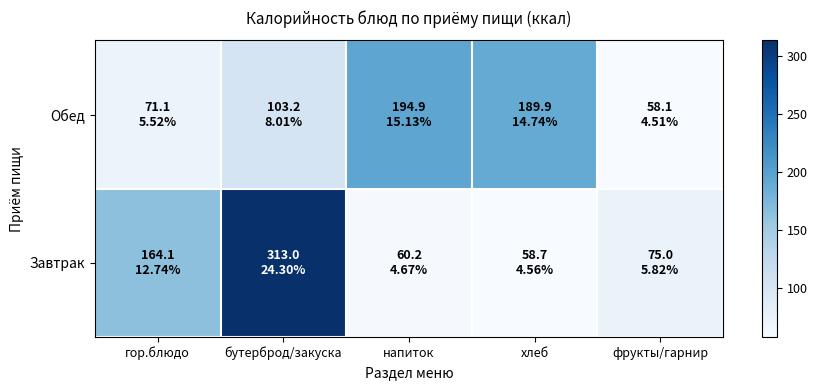

Which series has the widest spread of values?

Завтрак